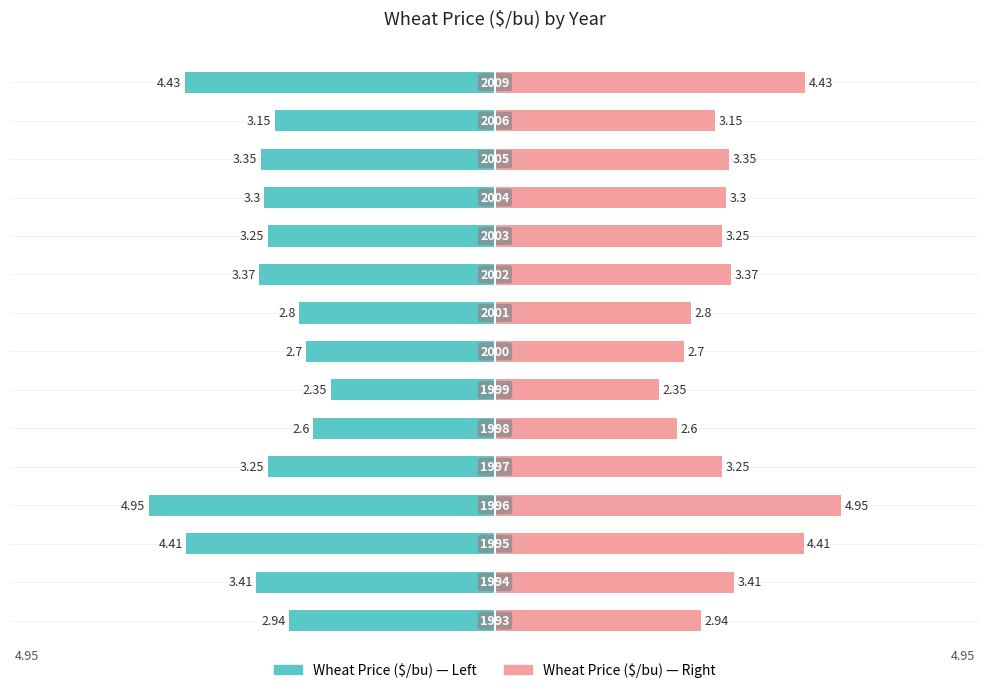

What are all the series names shown in the legend?

Wheat Price Left, Wheat Price Right